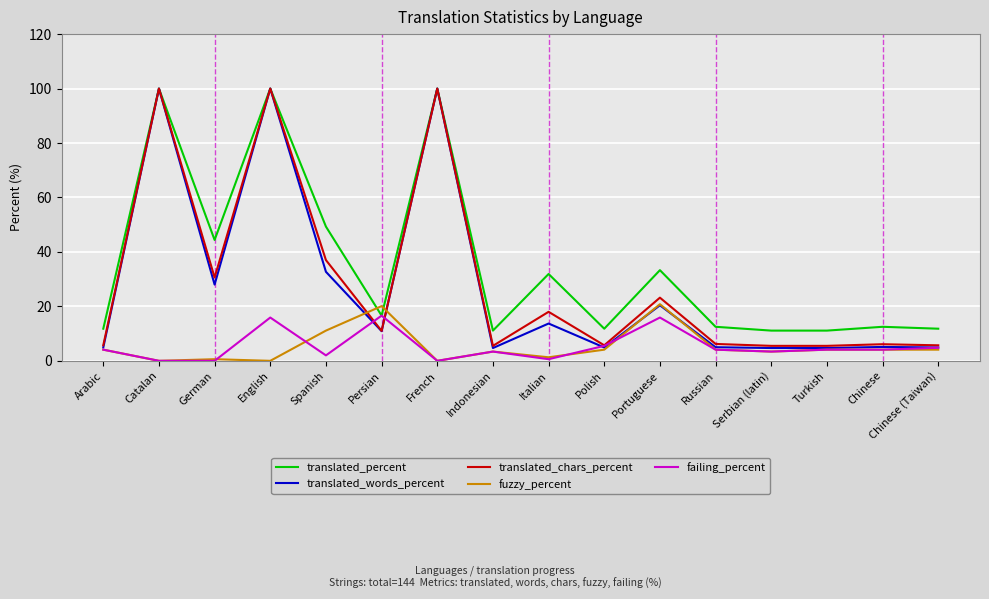

How many values in the translated_percent series exceed 16?

8